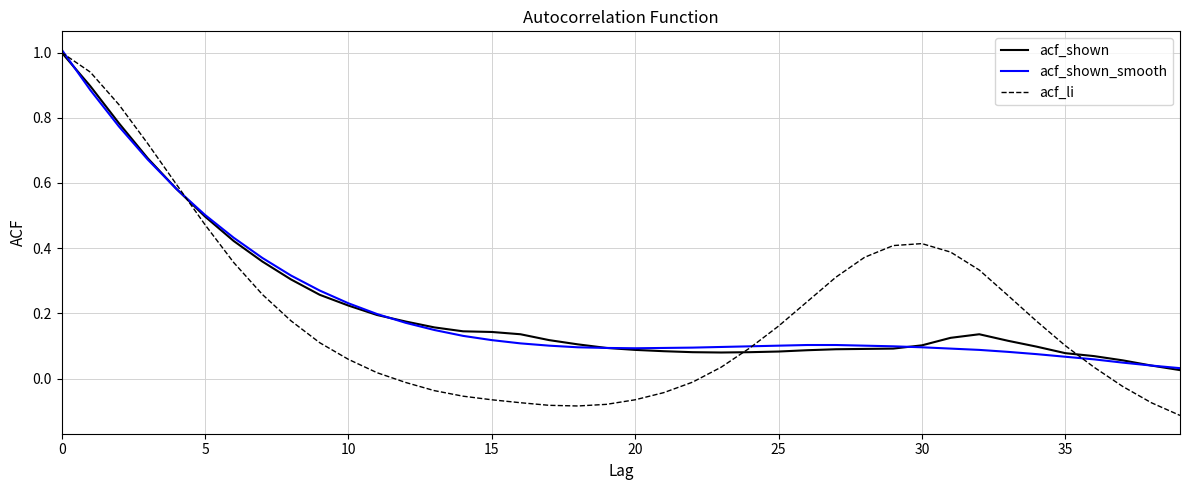

In acf_shown, how many points are lower than both neighbors (excluding endpoints)?

1